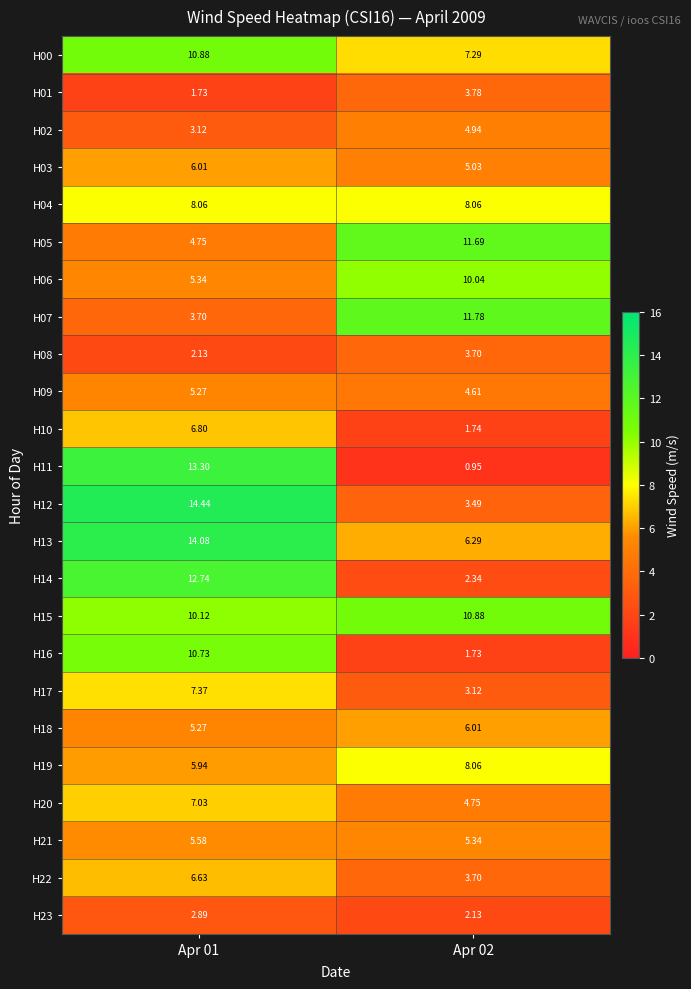

What is the spread (max minus min) of values at Apr 01?

12.7